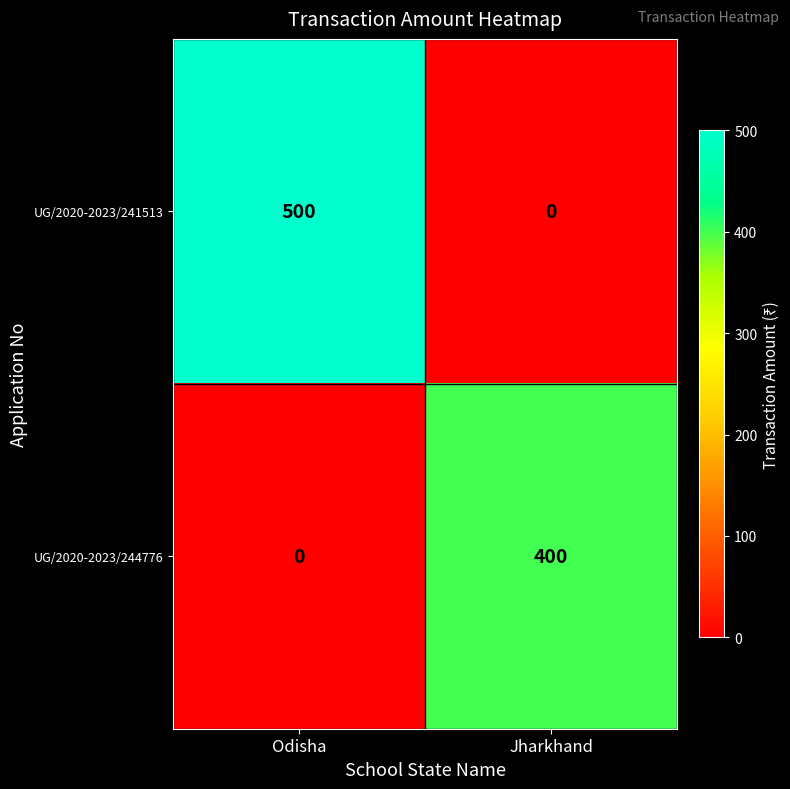

Count the number of categories in the chart.

2